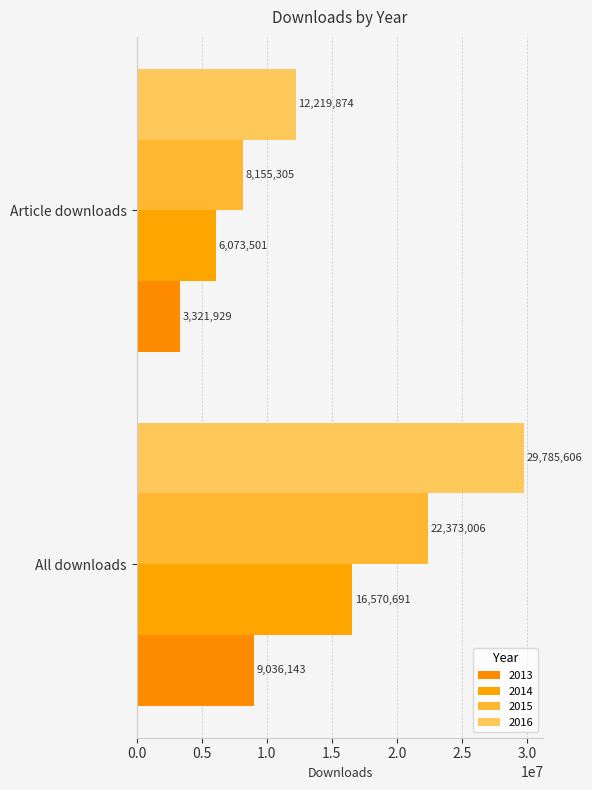

Where is 2015 nearest to the value 15264155?

Article downloads